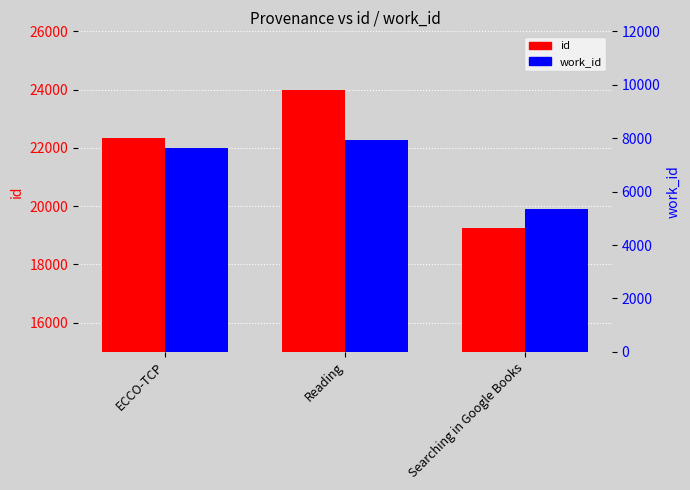

How many data points does each series have?

3